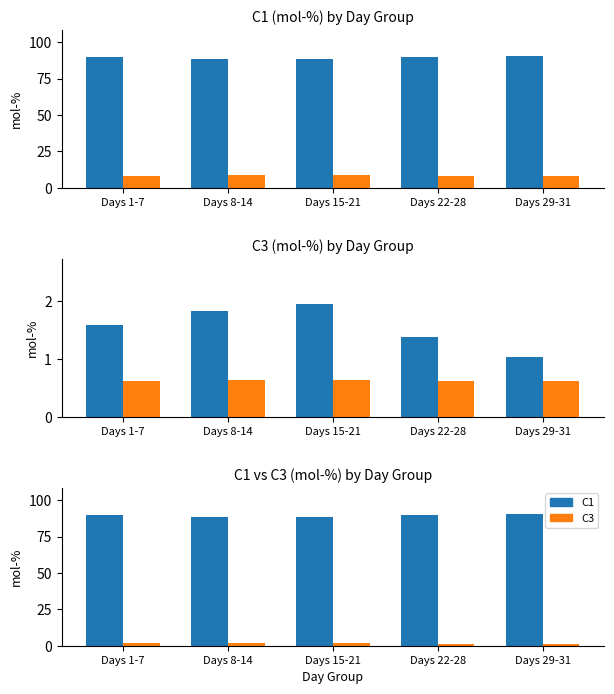

How many series are shown in this chart?

4